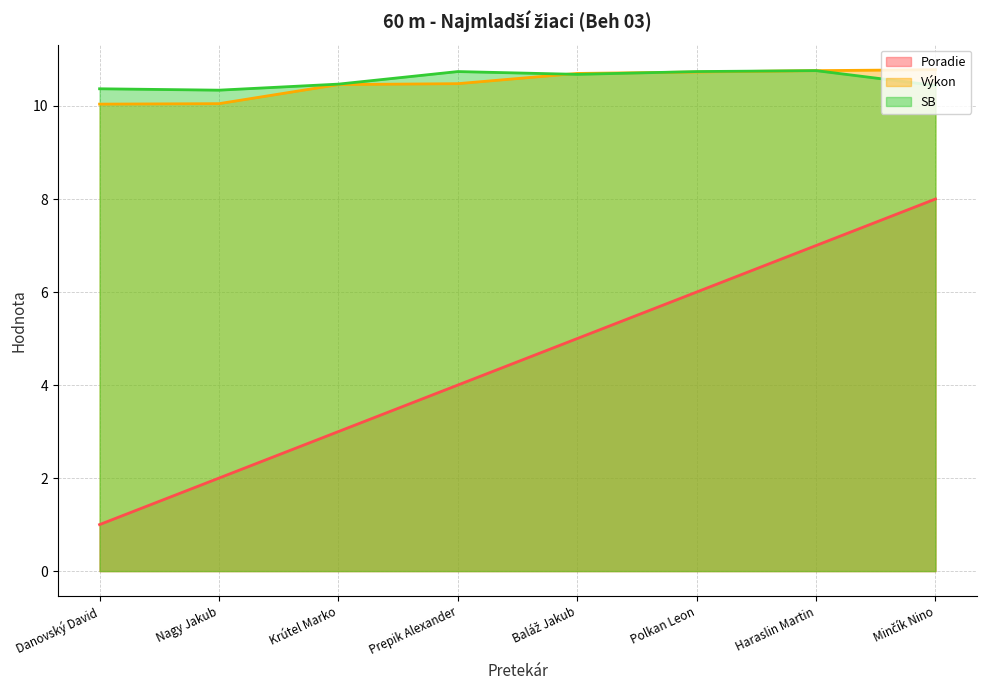

Where does the Poradie series first go above 5?

Polkan Leon